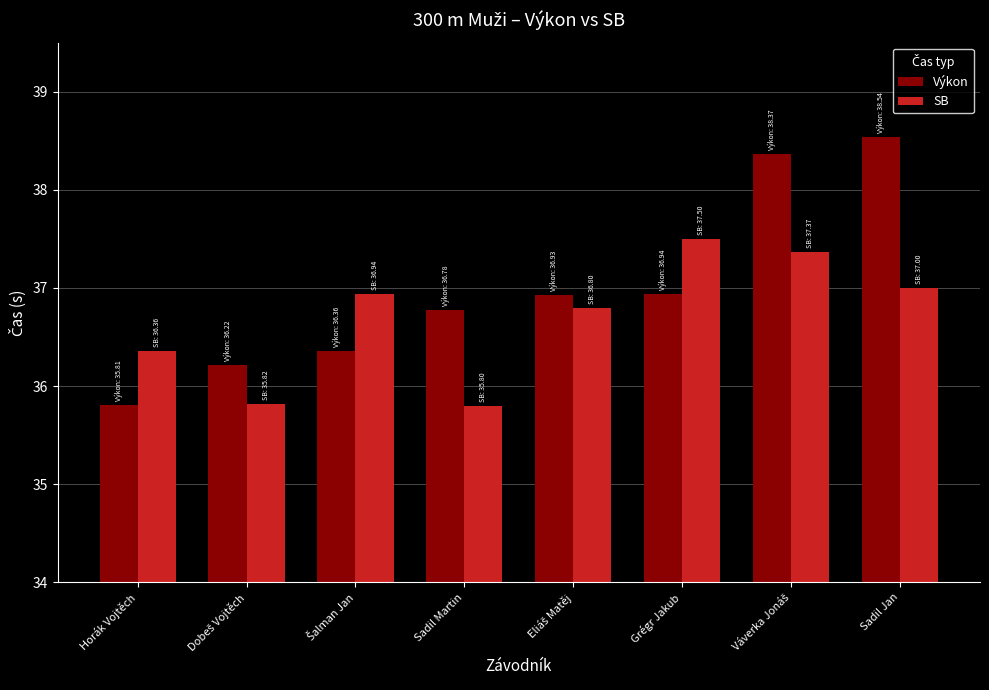

At how many categories does at least one series exceed 36?

8